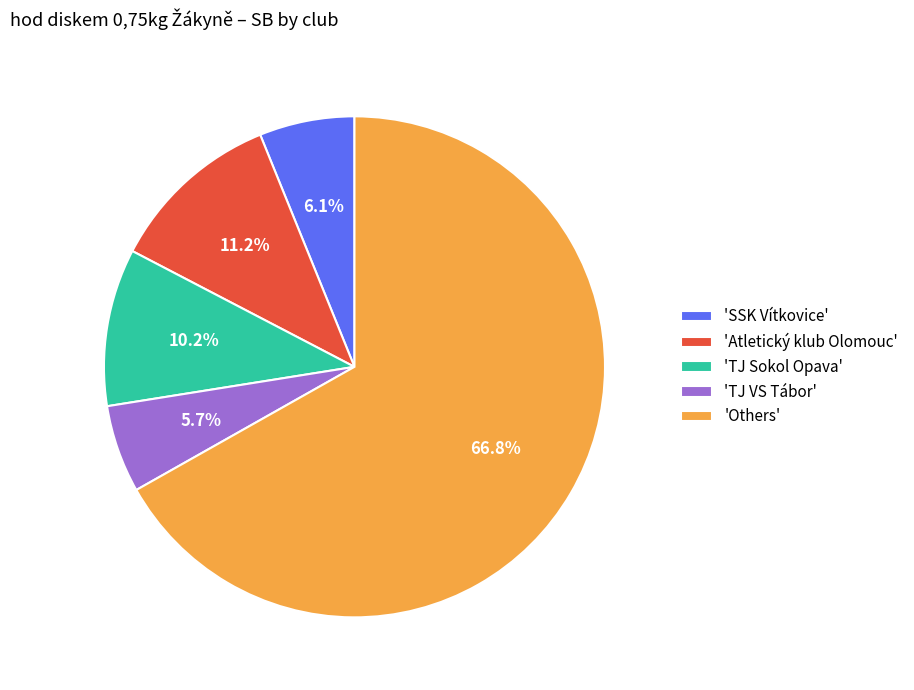

What is the majority slice?

'Others'